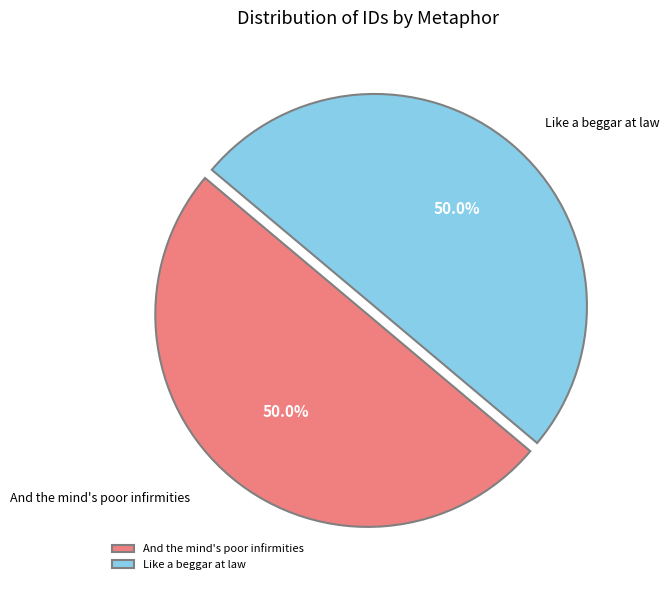

What percentage is the Like a beggar at law slice, to the nearest percent?

50%